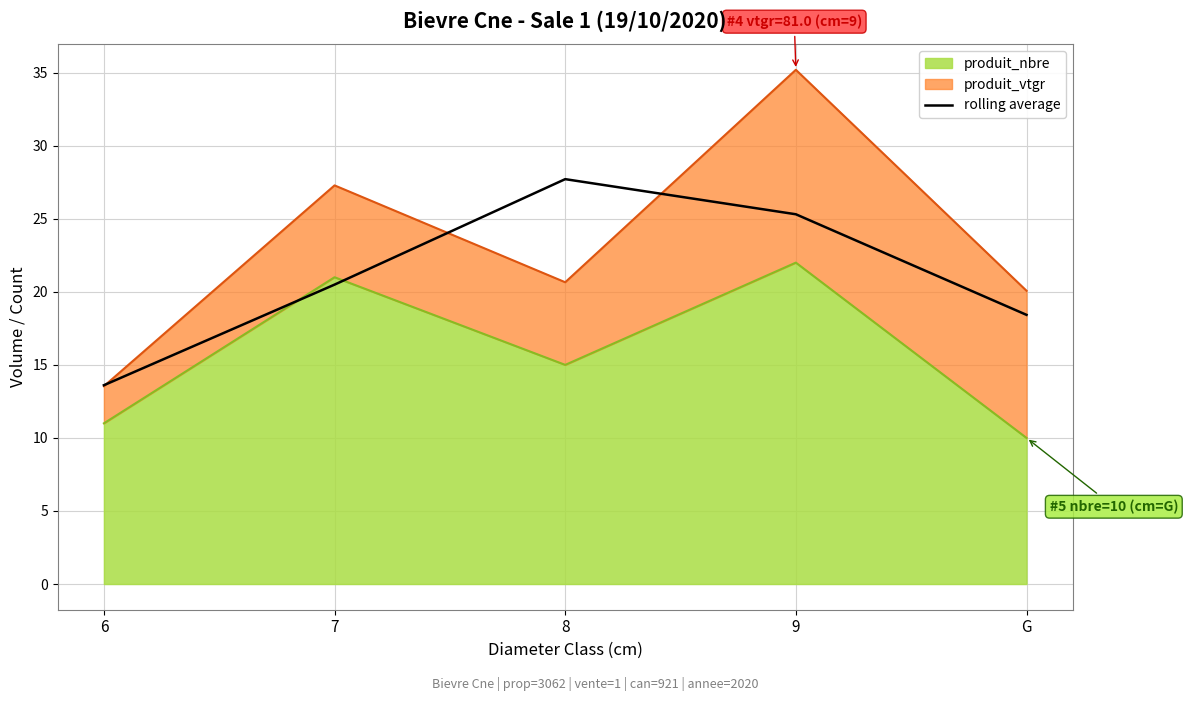

What is the average value?

21.1